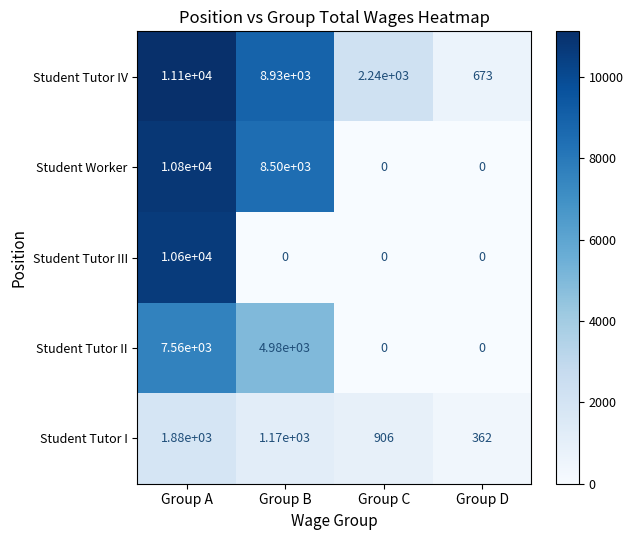

At which category is the sum across all series the highest?

Group A